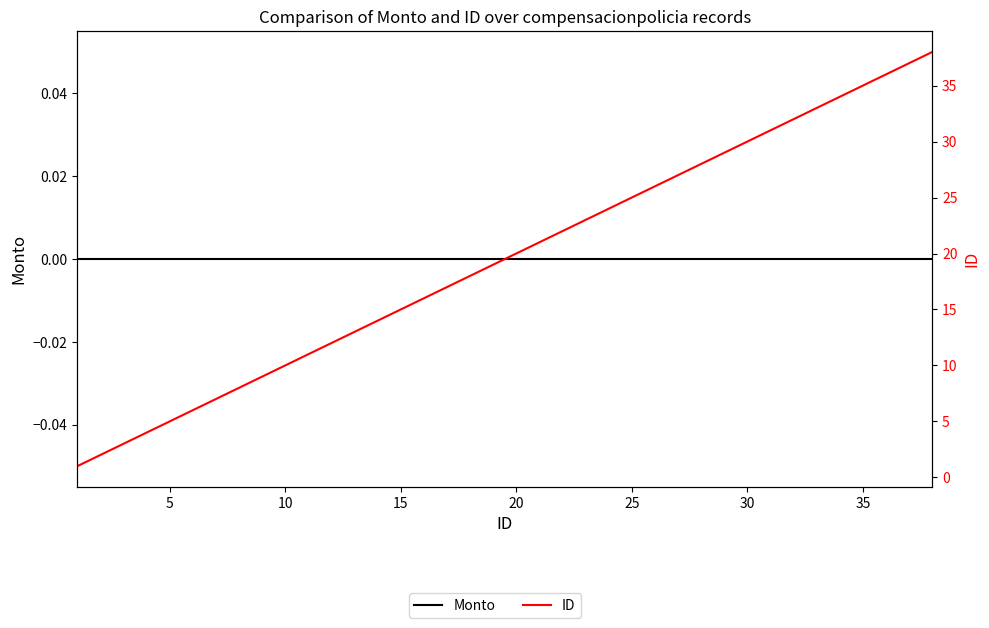

Read the ID value at 35, to the nearest 5.

35